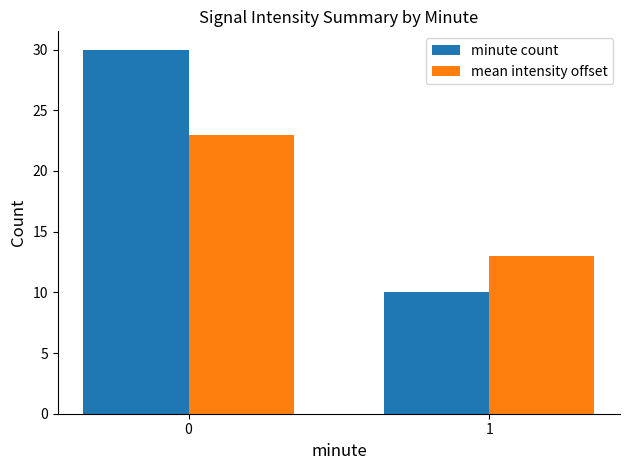

Read the mean intensity offset value at 0.

23